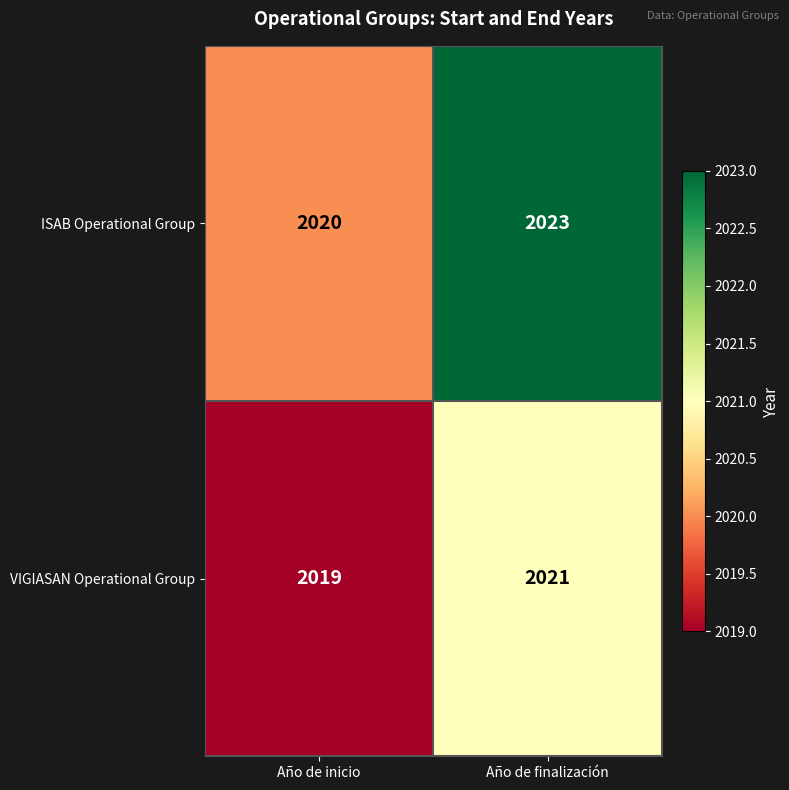

What is the minimum value for VIGIASAN Operational Group?

2019